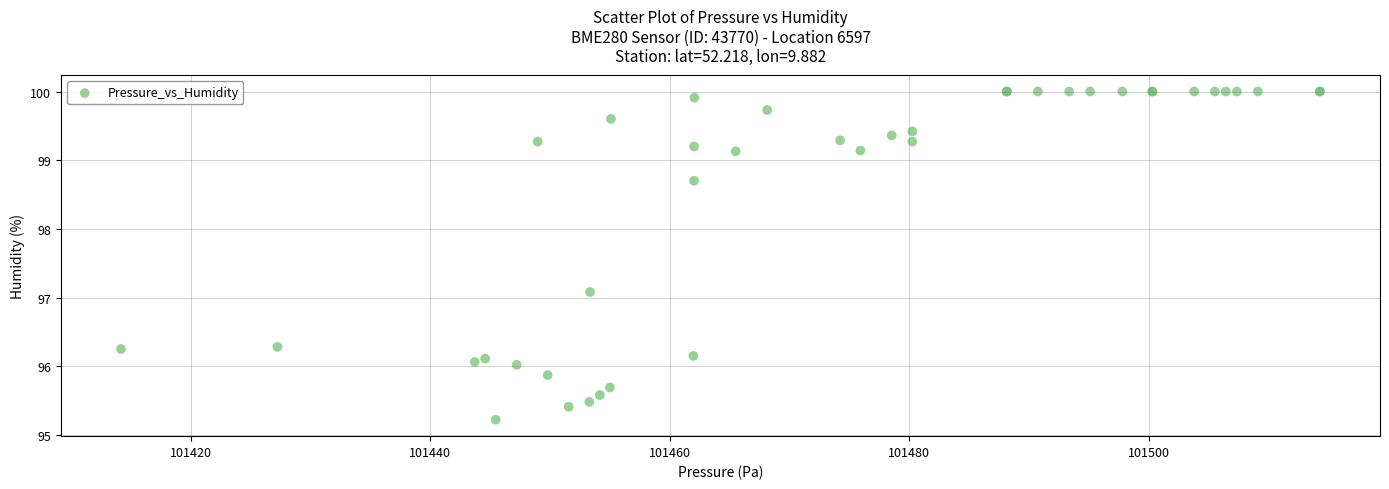

What Y value in the scatter plot is closest to 97?

97.1